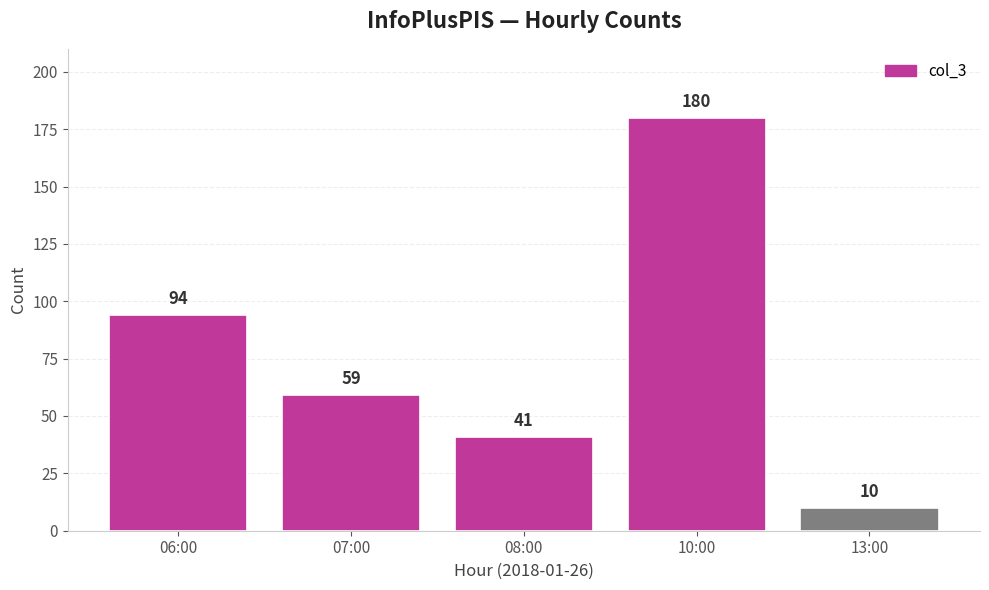

Reading left to right, list all the values displayed in this chart.

94	59	41	180	10